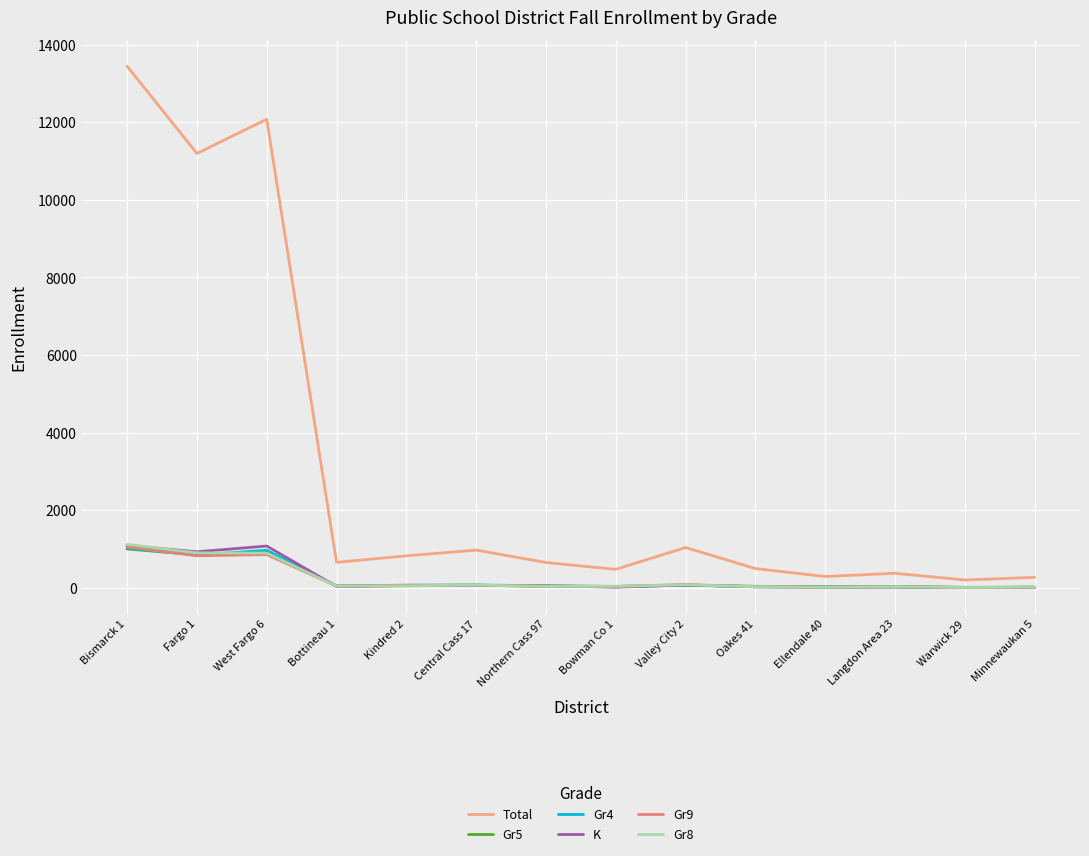

How many times do Gr5 and K cross each other?

6